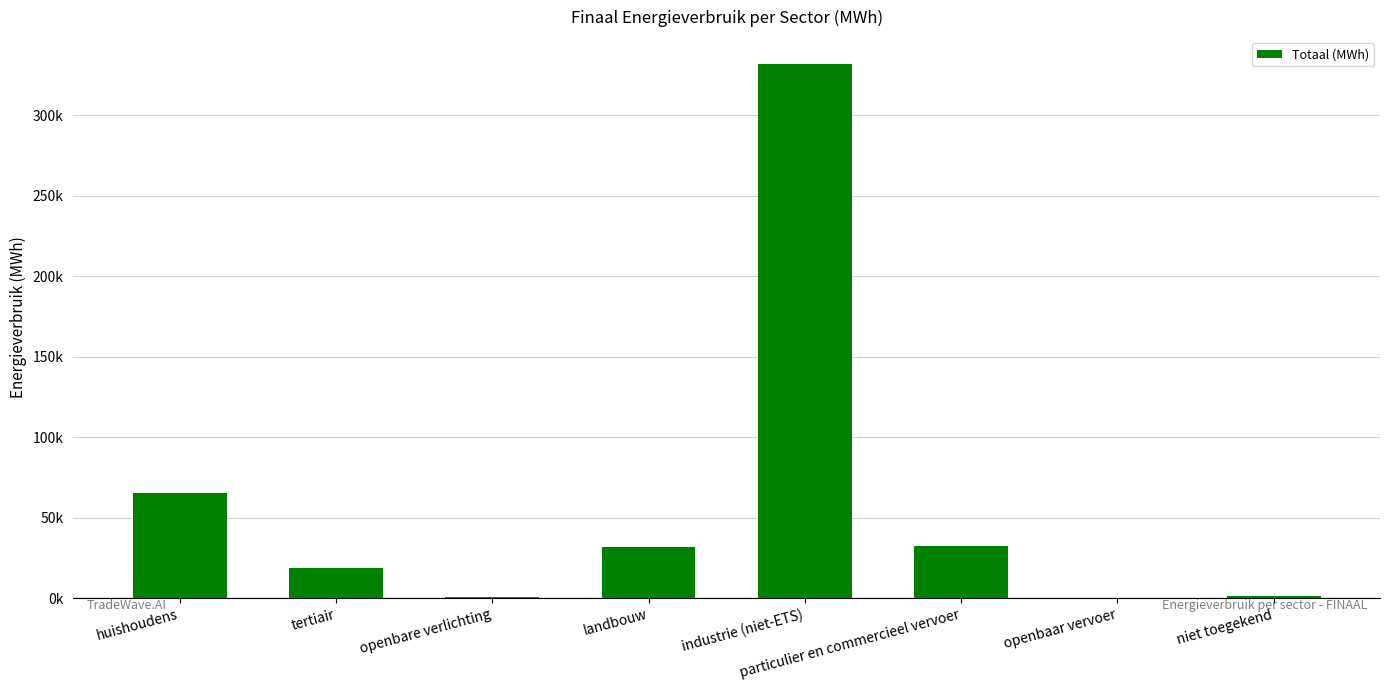

What is the smallest value displayed?

267.1